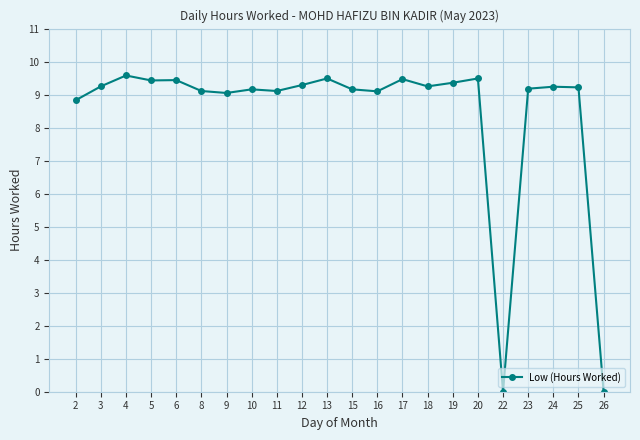

What is the change in value from 19 to 25?

-0.1